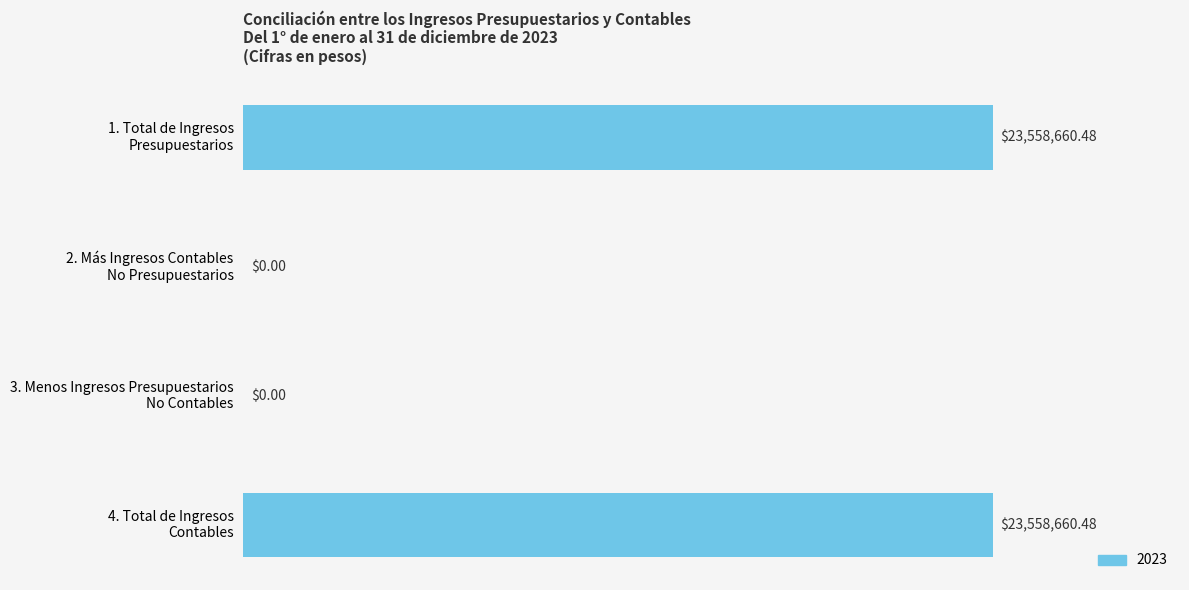

Are the bars horizontal?

Yes